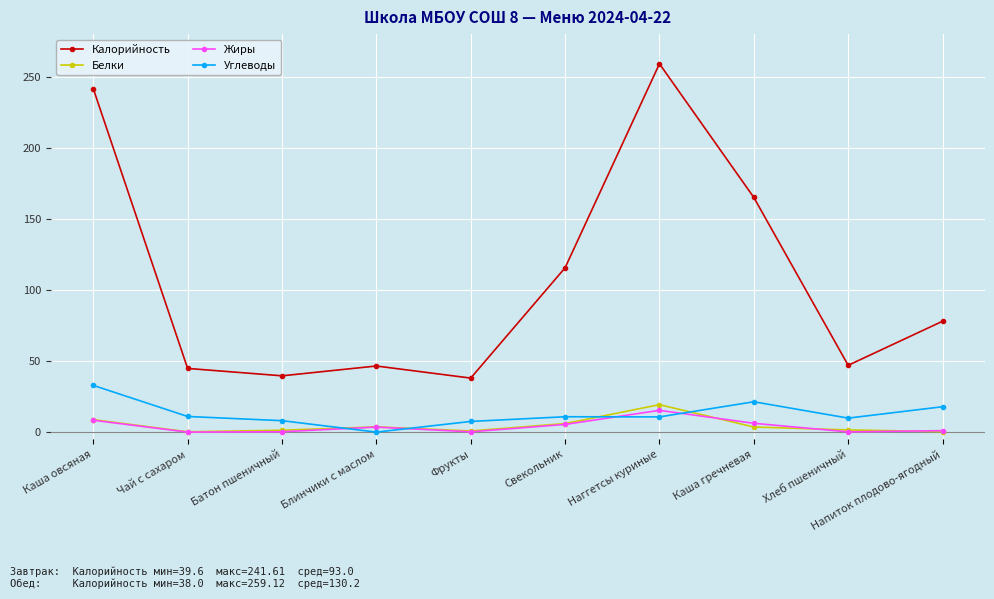

What is the highest value of the Углеводы series?

32.9